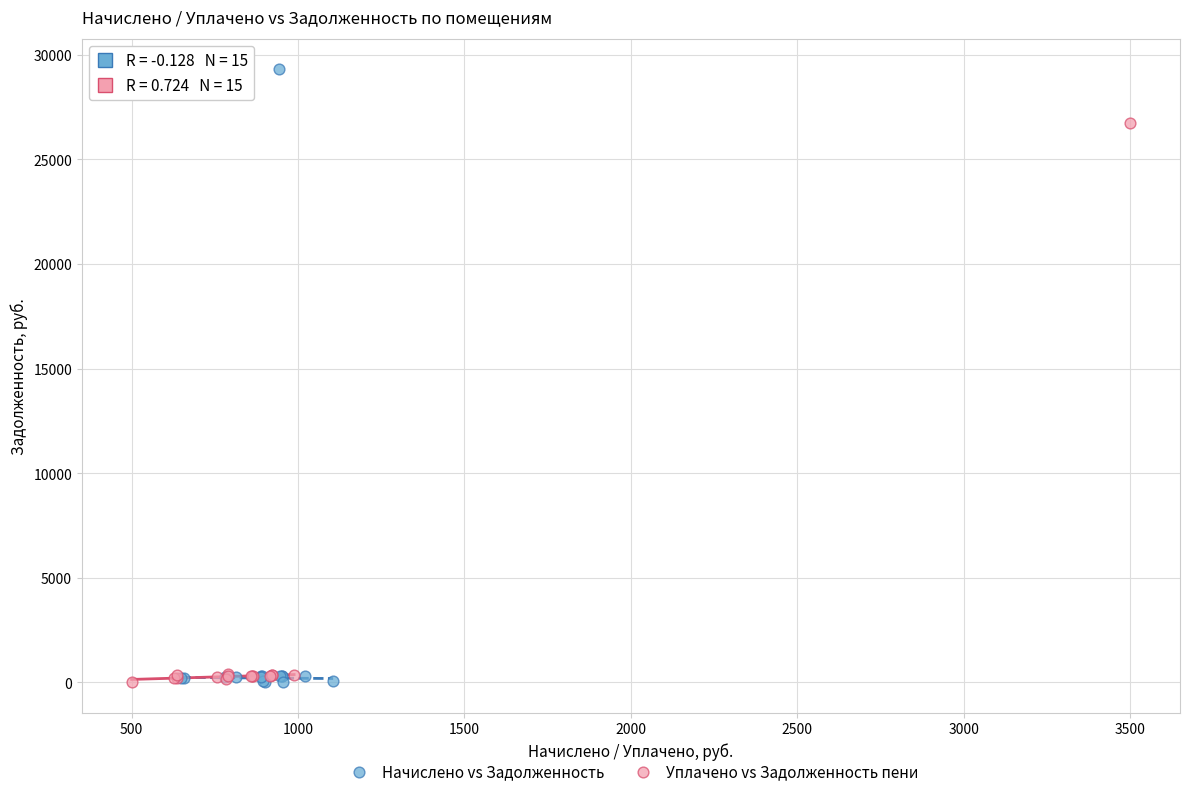

Which series has the widest spread of Y values?

Начислено vs Задолженность